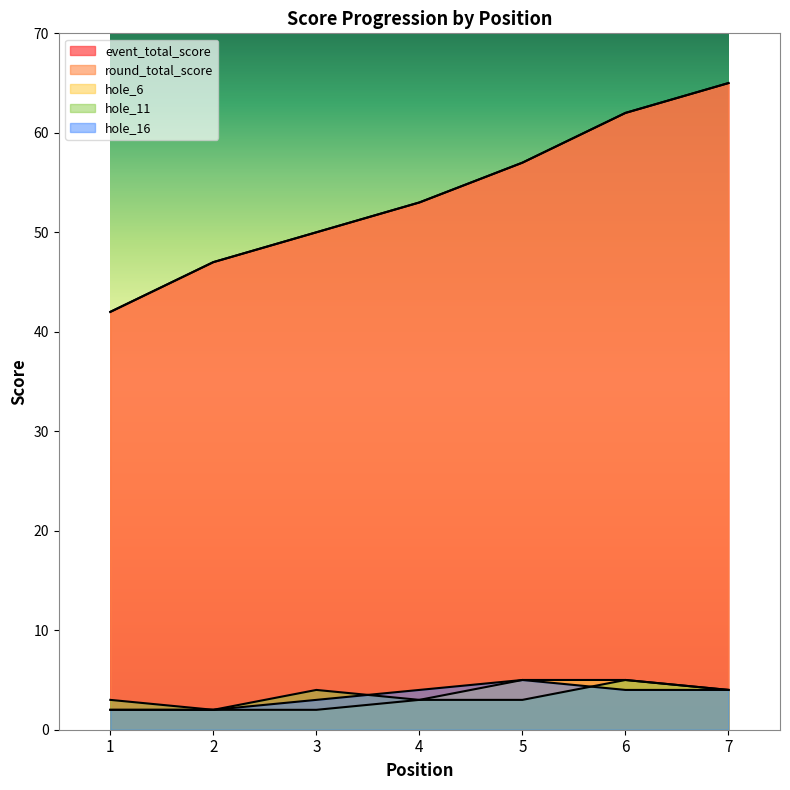

What is the approximate value of round_total_score at 4?

53